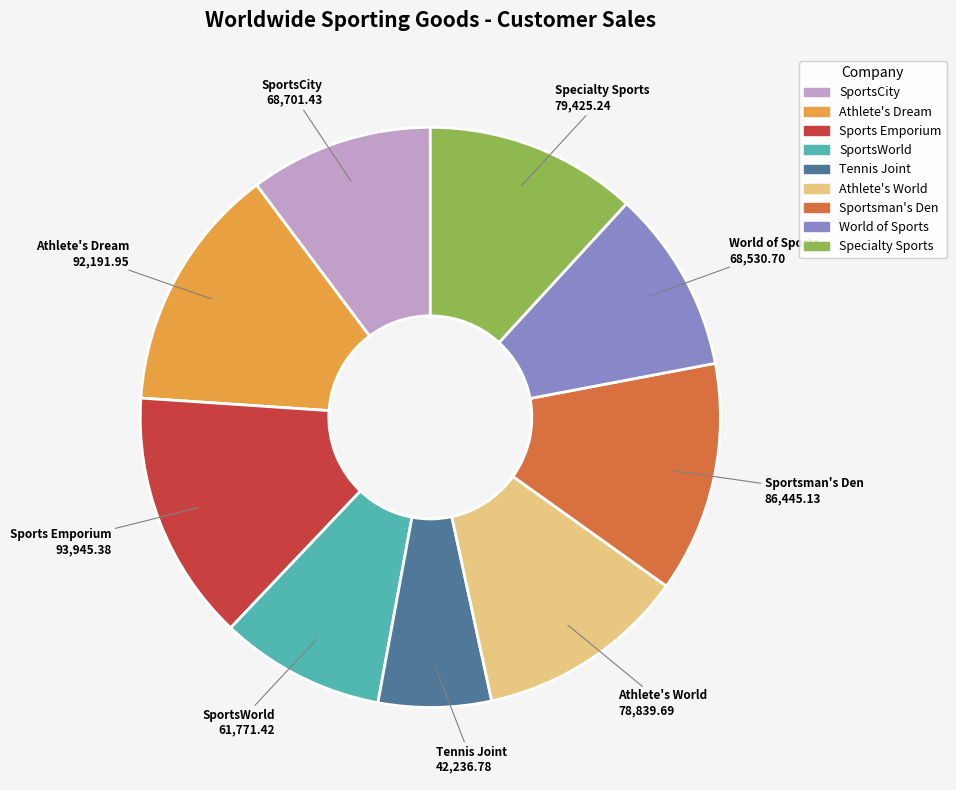

What is the smallest slice in the pie chart?

Tennis Joint